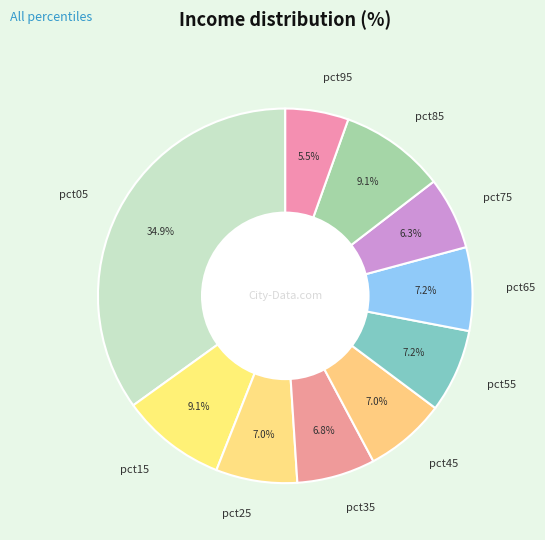

To the nearest percent, what is the average slice percentage?

10%